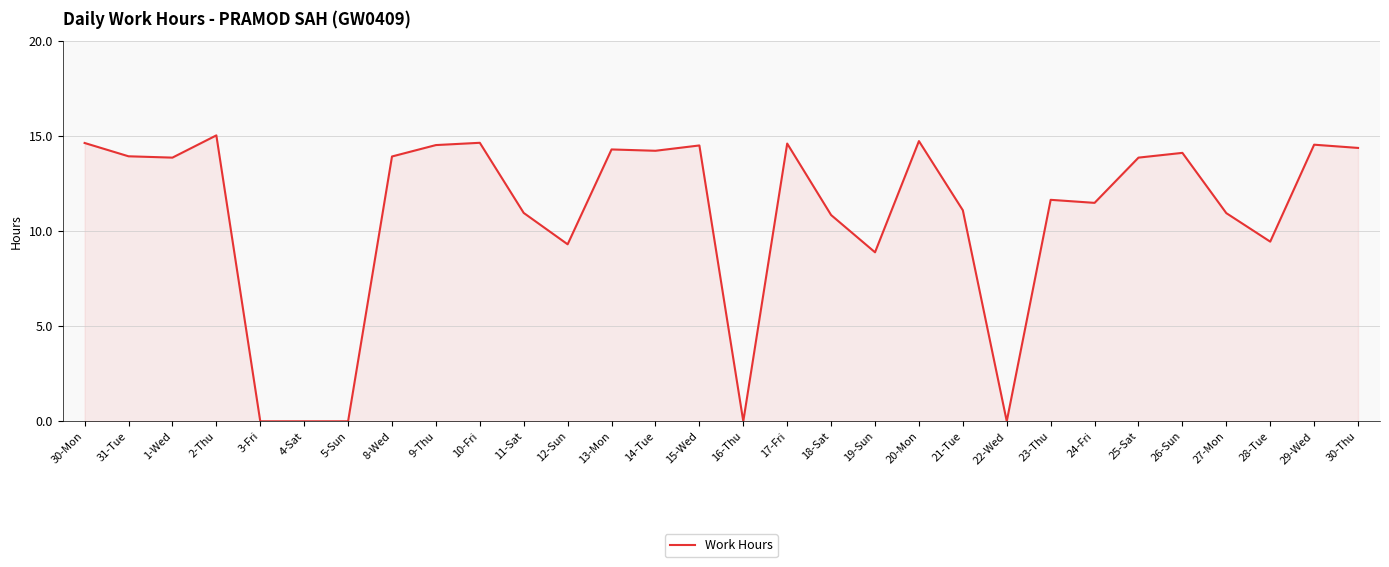

What position from the left is 26-Sun?

26